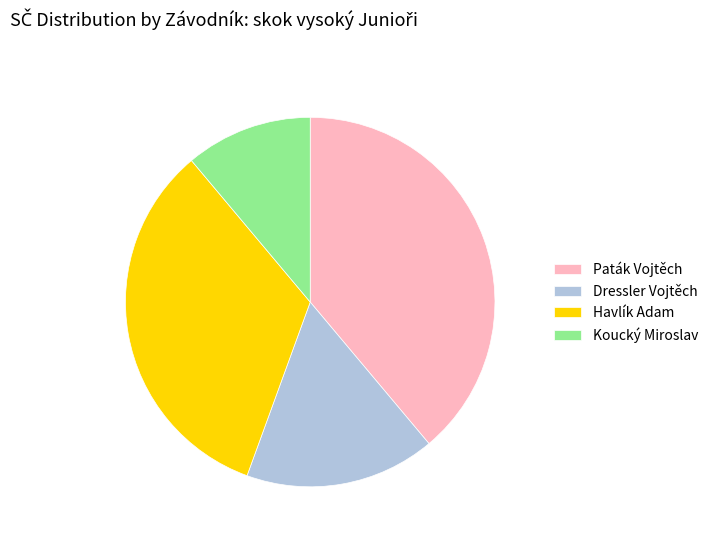

Which category has the smallest portion of the pie?

Koucký Miroslav